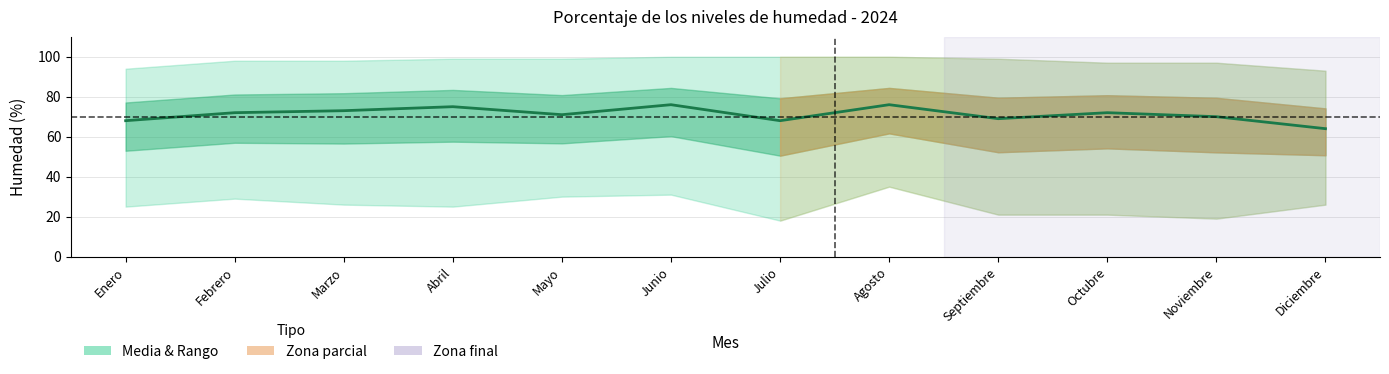

Is it true that the value at Marzo is 23?

False